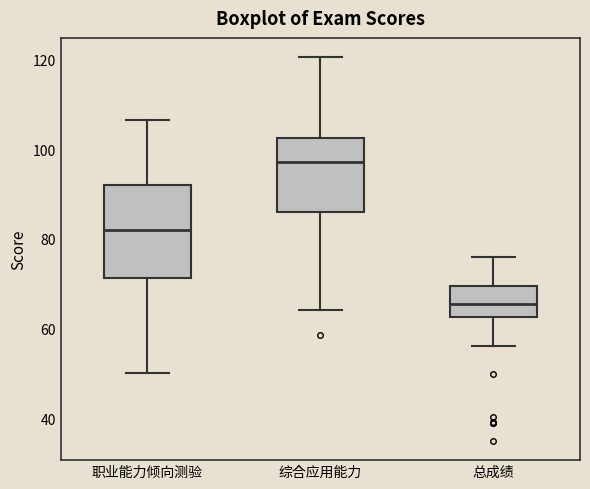

Where does the lower whisker of the box for 总成绩 end on the y-axis? The values are not printed on the chart, so give them approximately, as read against the axis.

56